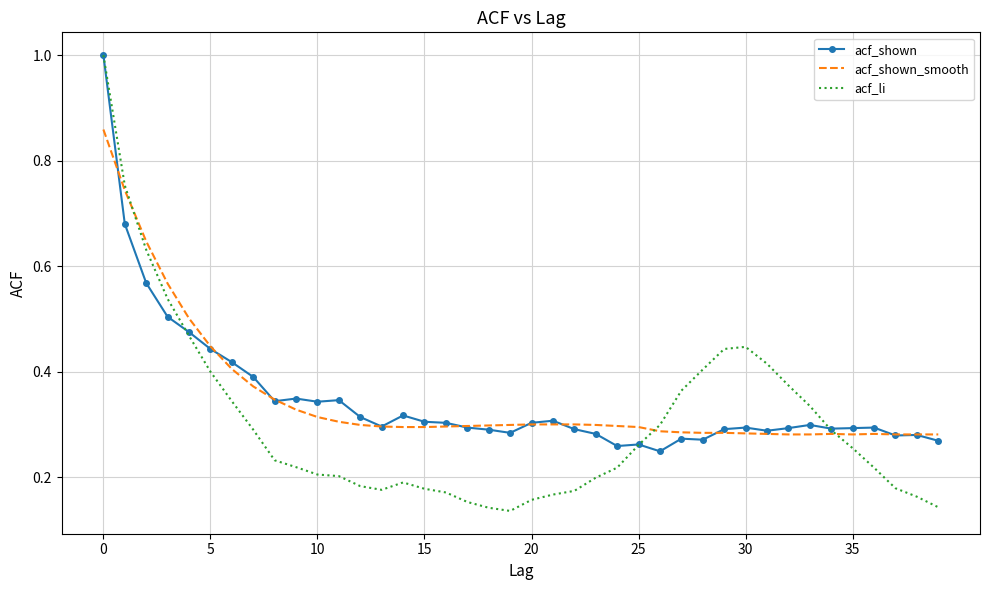

Which series has the widest spread of values?

acf_li